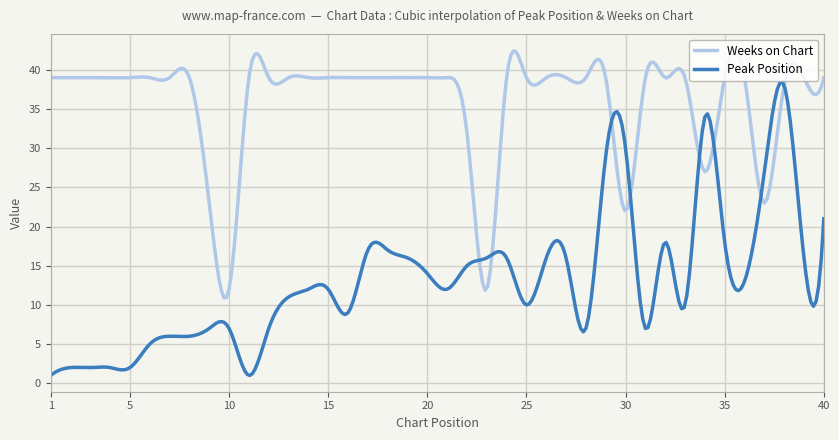

Rank the series by their maximum value, from highest to lowest.

Weeks on Chart, Peak Position